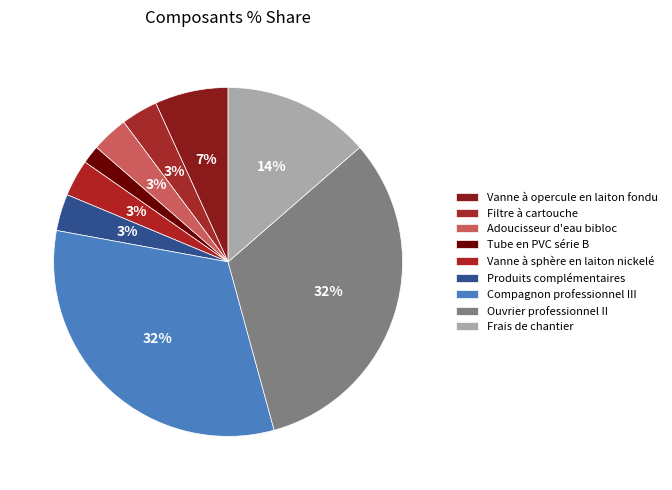

Between Adoucisseur d'eau bibloc and Ouvrier professionnel II, which is larger?

Ouvrier professionnel II